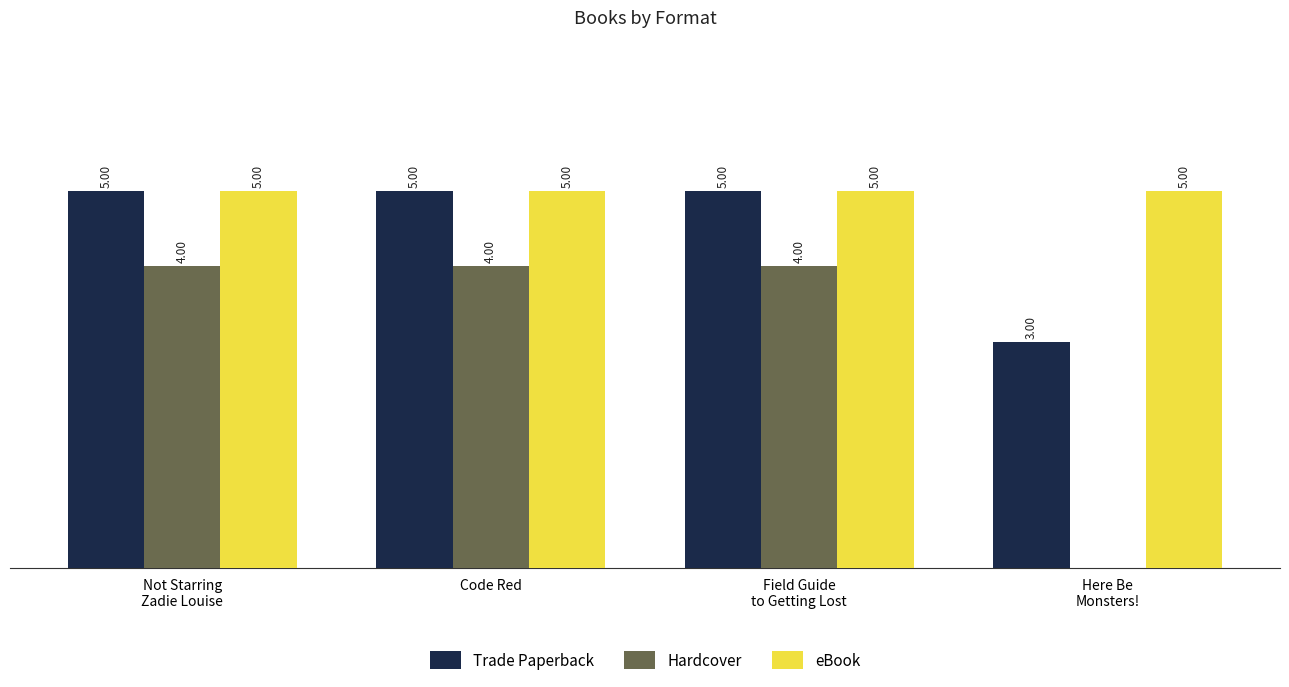

Does the chart contain stacked bars?

No